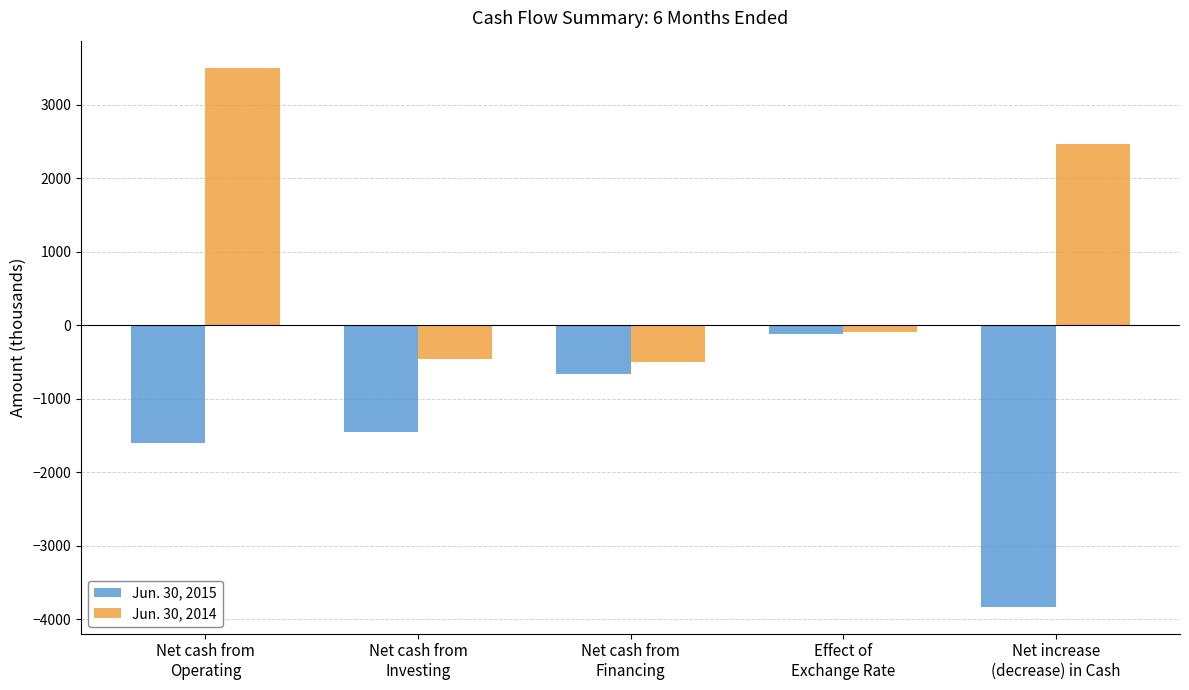

What is the difference between the second highest and minimum values in the Jun. 30, 2014 series?

2960